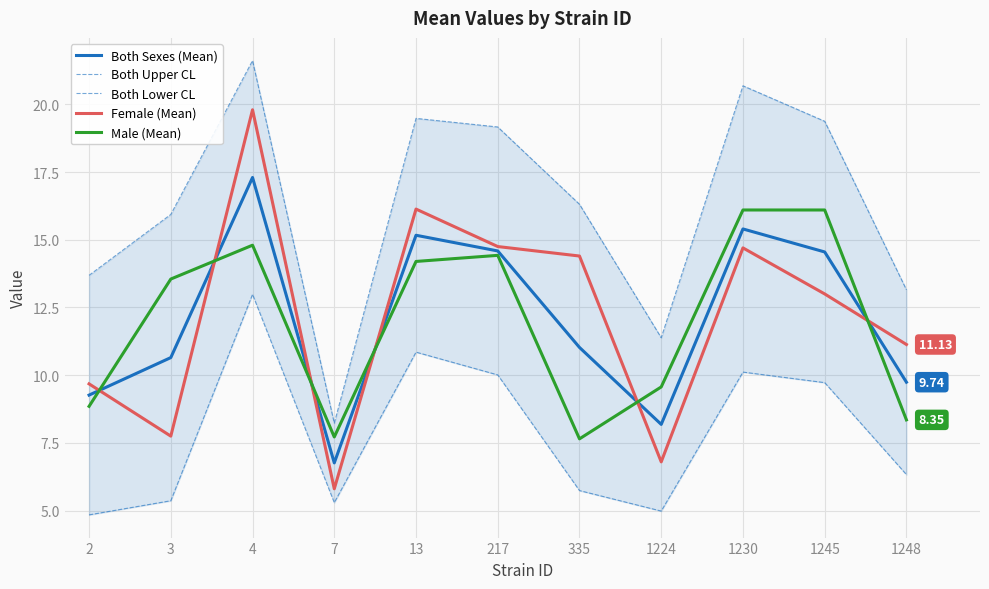

How many lines are shown in the chart?

5